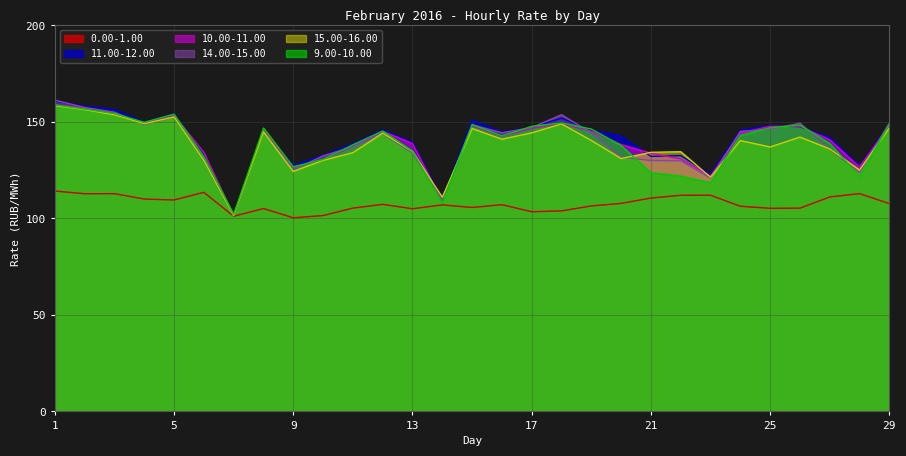

True or false: 11.00-12.00 and 0.00-1.00 intersect in this chart.

False